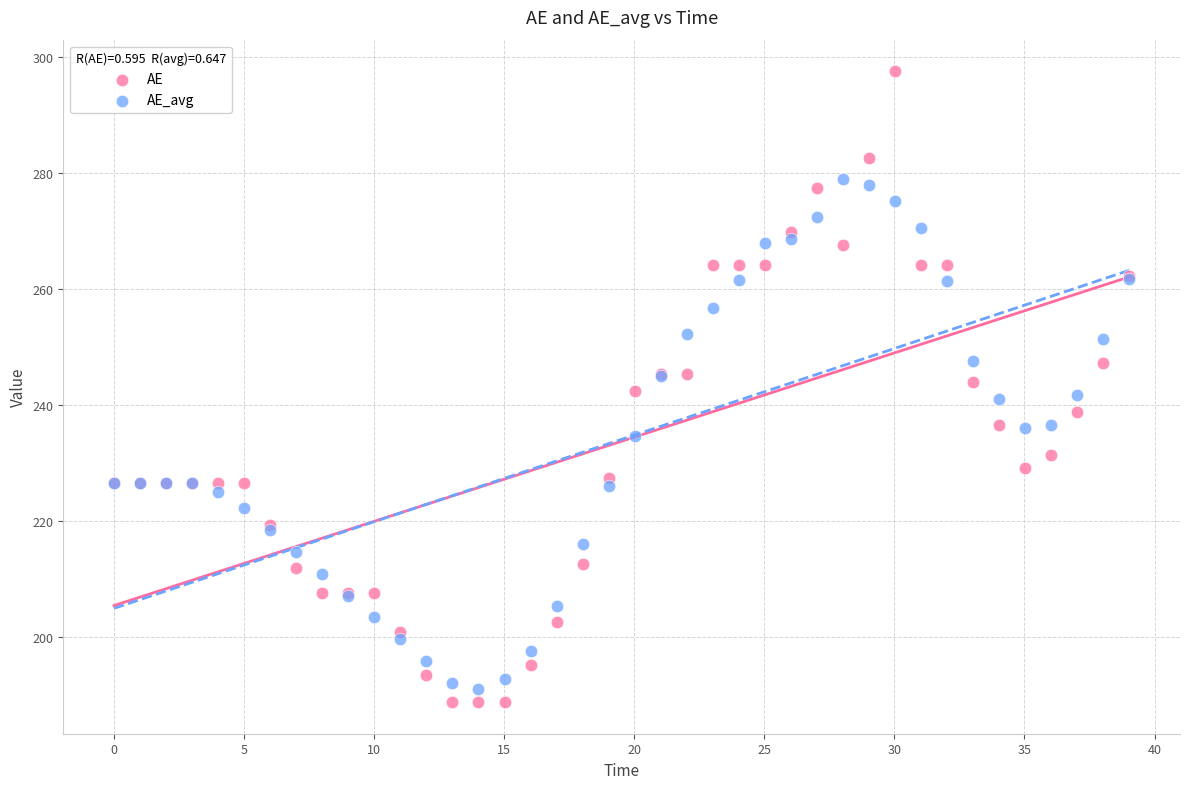

Which series contains the highest Y value?

AE